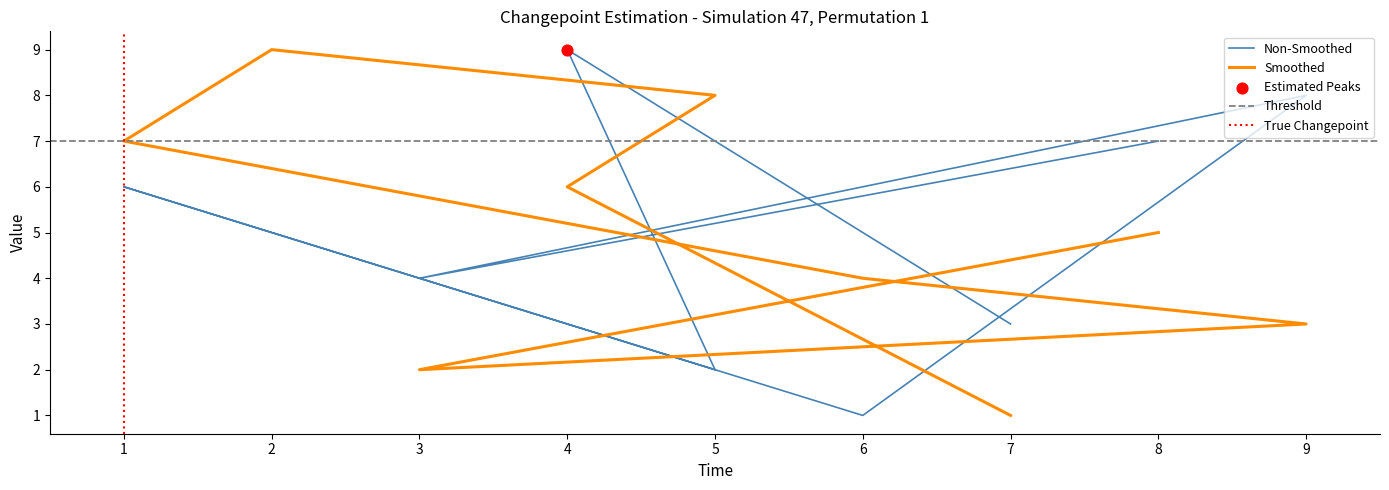

Is the value of col_6 at 4 greater than the value of col_8 at 9?

Yes